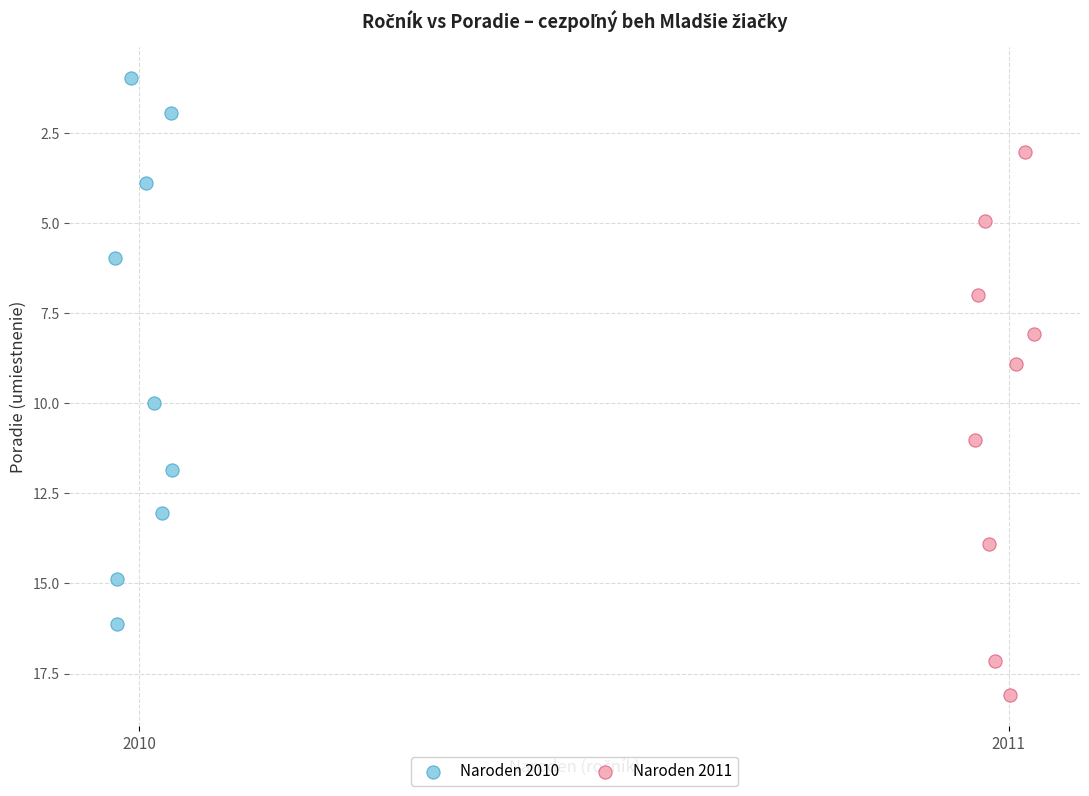

Which series contains the lowest Y value?

Naroden 2010